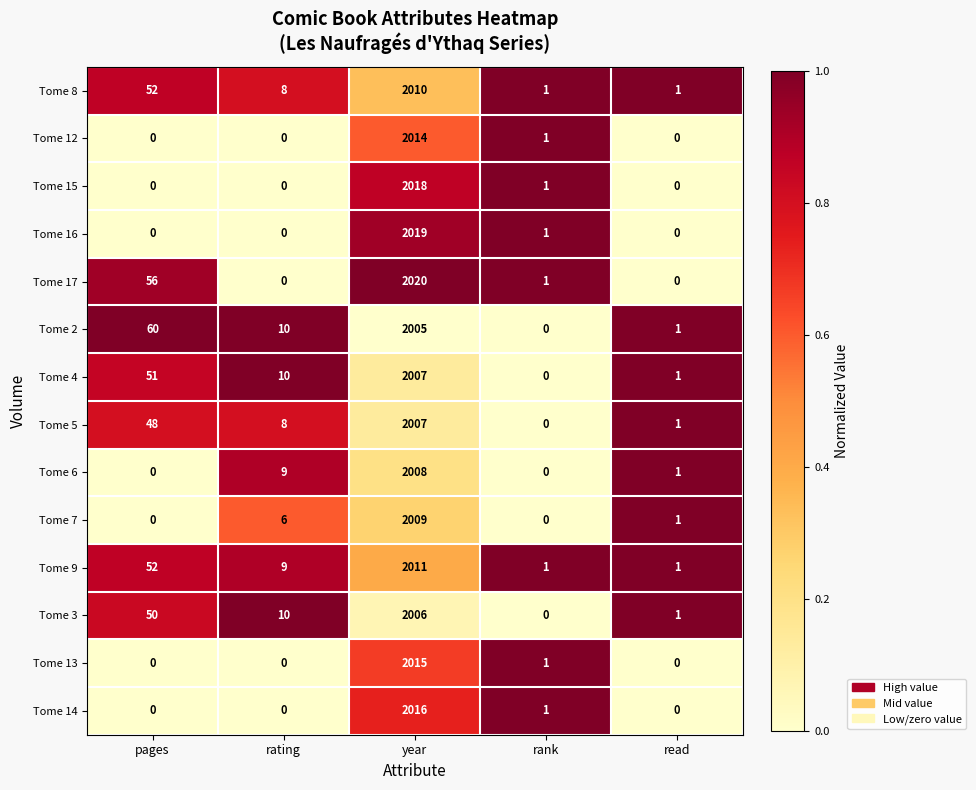

What is the difference between the highest and lowest values at year?

15